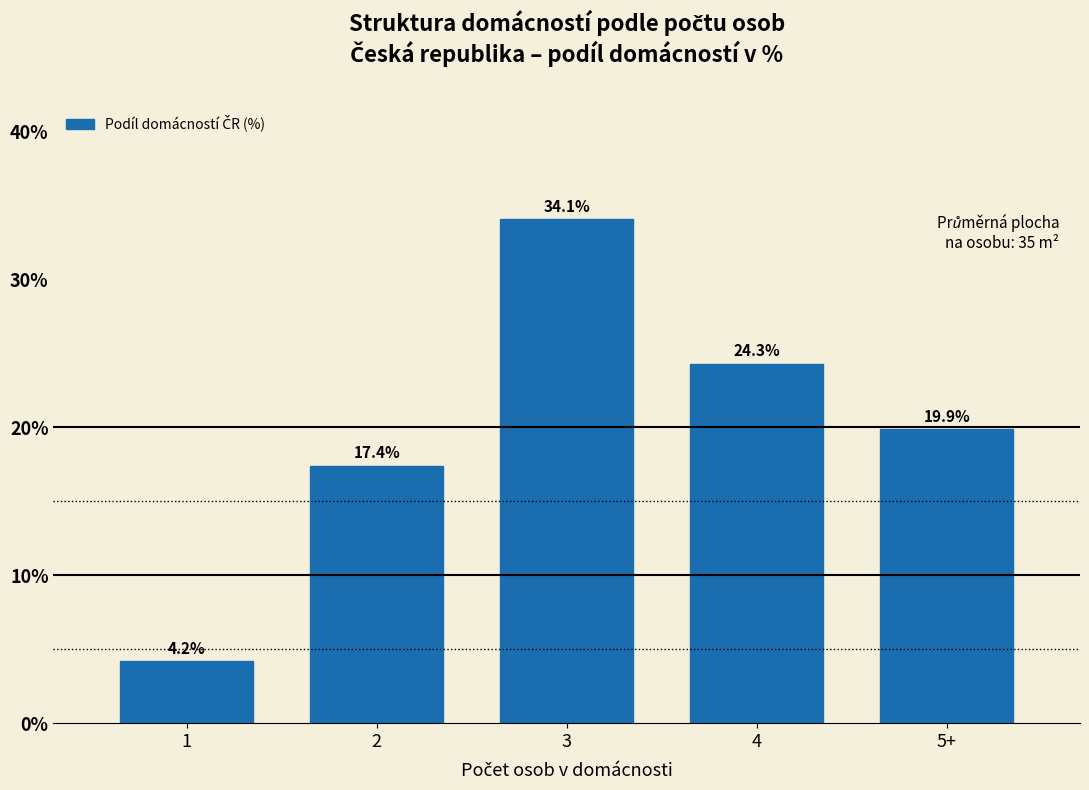

Reading left to right, list all the values displayed in this chart.

1=4.2	2=17.4	3=34.1	4=24.3	5+=19.9